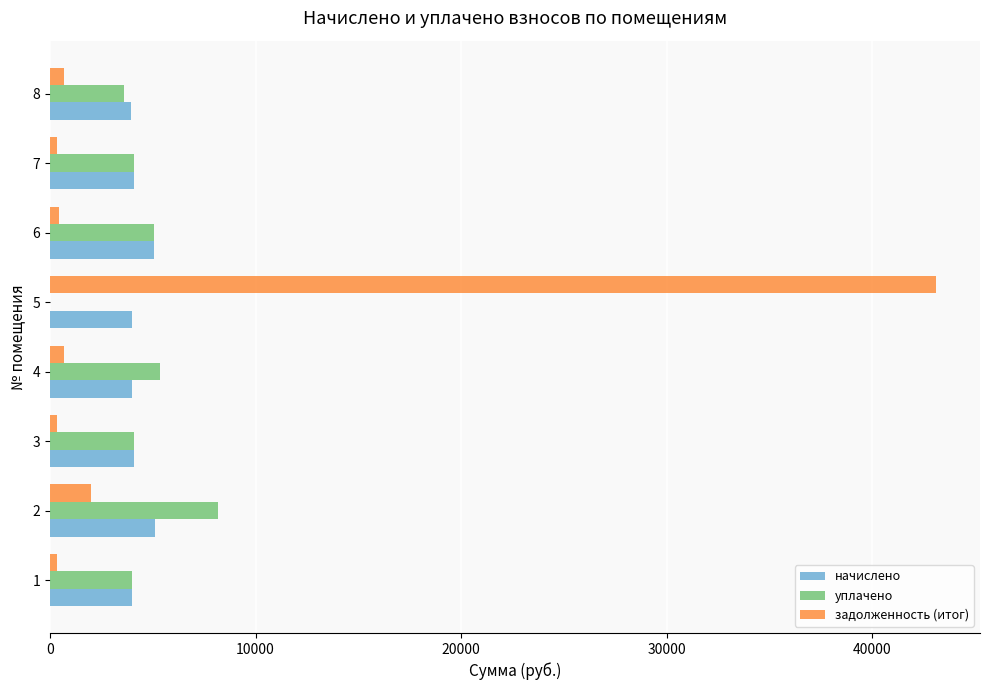

The value of начислено at 4 is 1030.8. True or false?

False